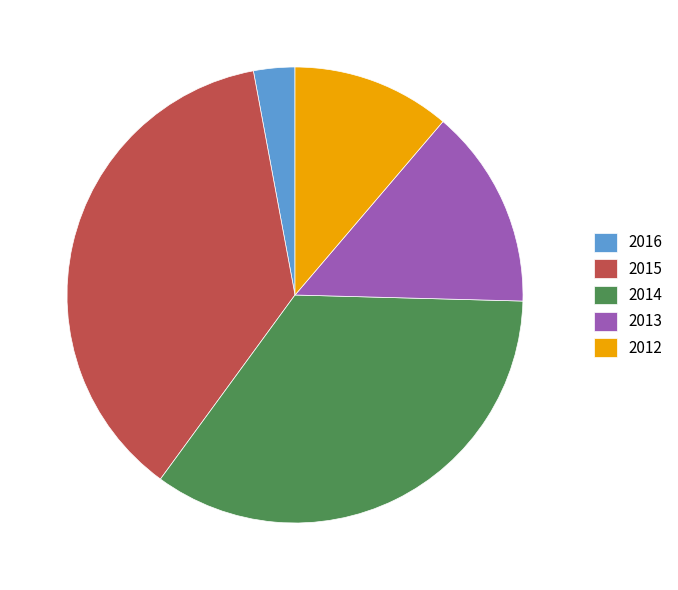

What is the ratio of the value at 2015 to the value at 2013?

2.6